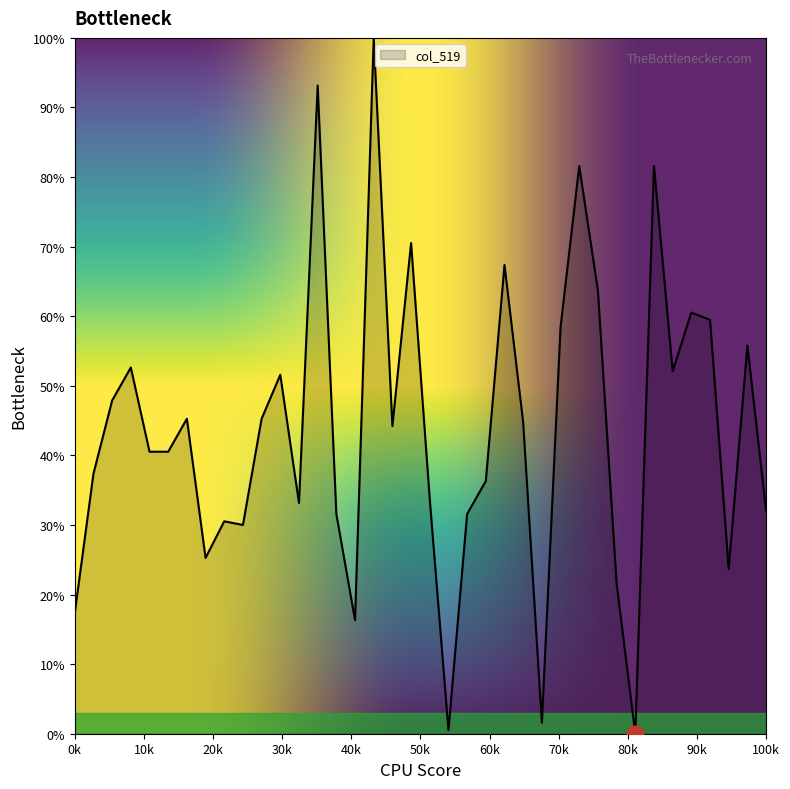

What is the maximum value shown in the chart?

100.0